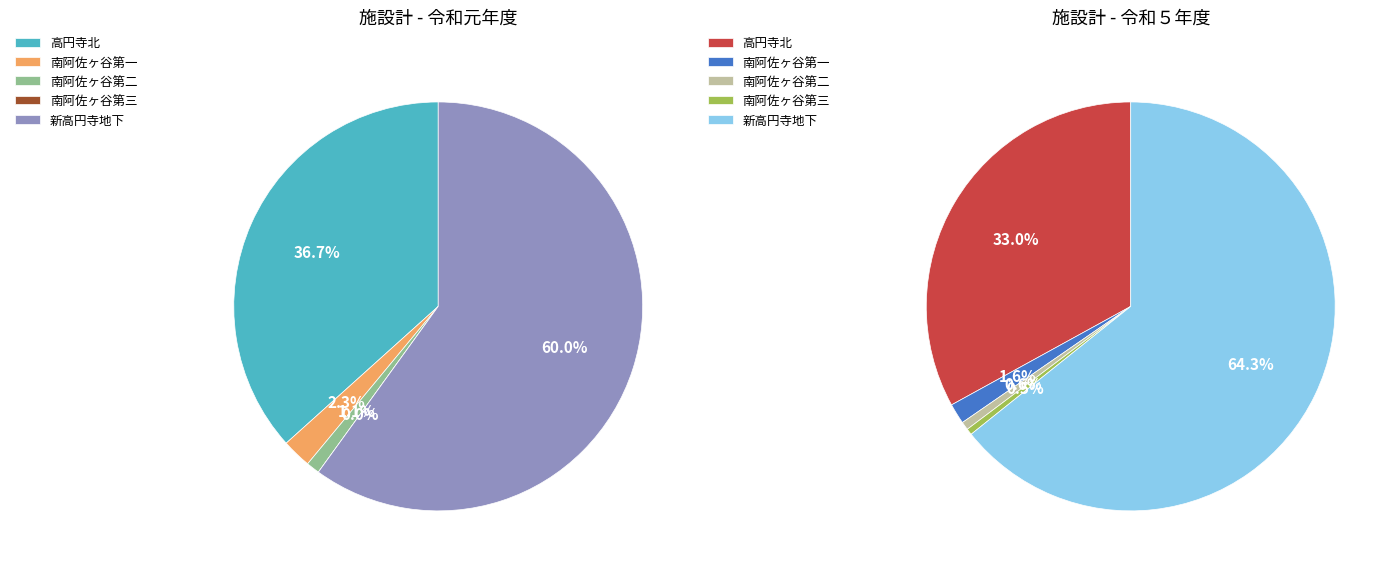

To the nearest percent, what portion does 新高円寺地下 represent?

60%